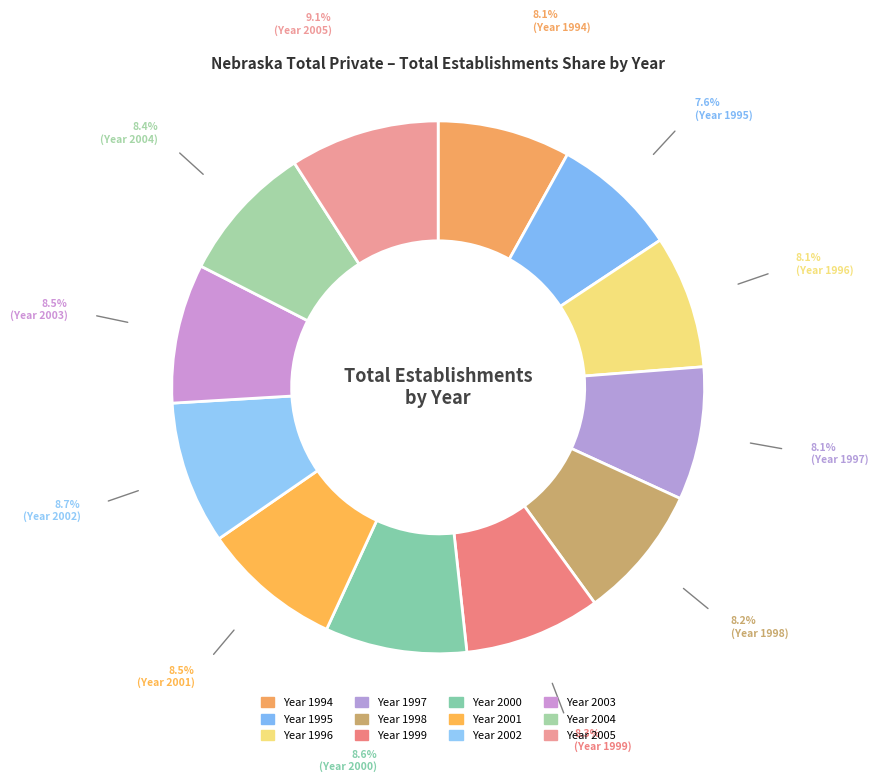

How many slices are in this pie chart?

12